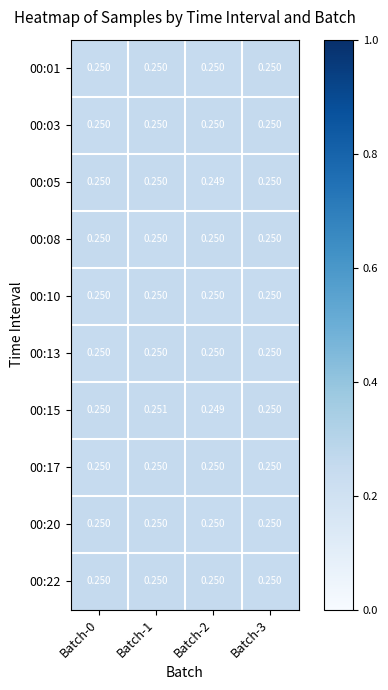

How many data points does each series have?

4